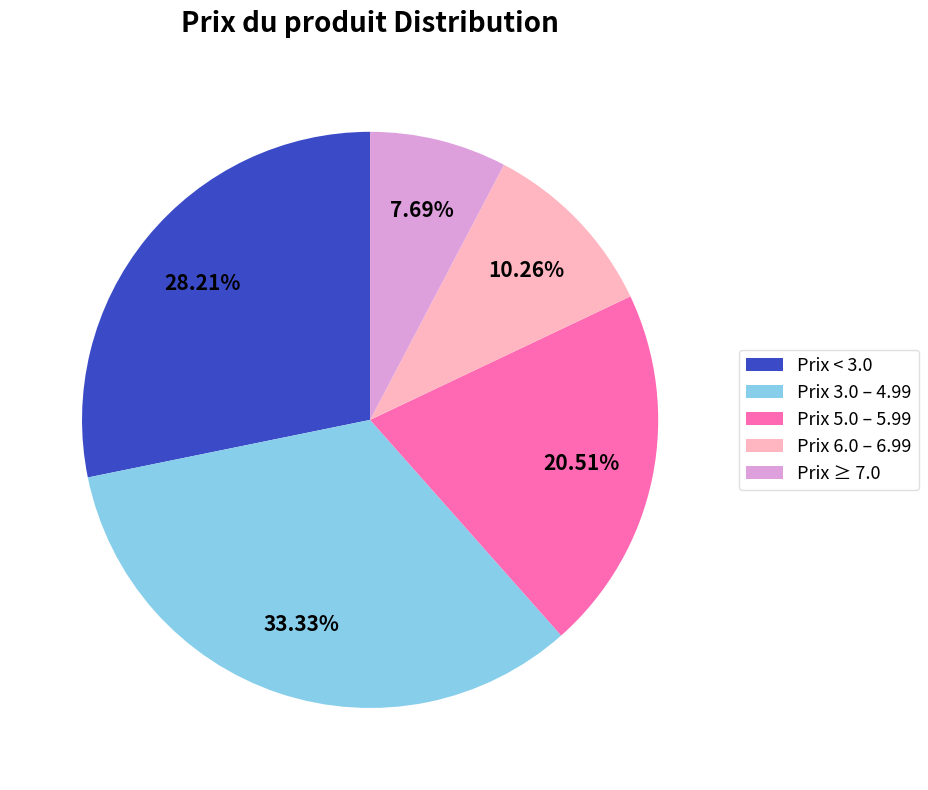

What is the largest slice in the pie chart?

Prix 3.0 – 4.99